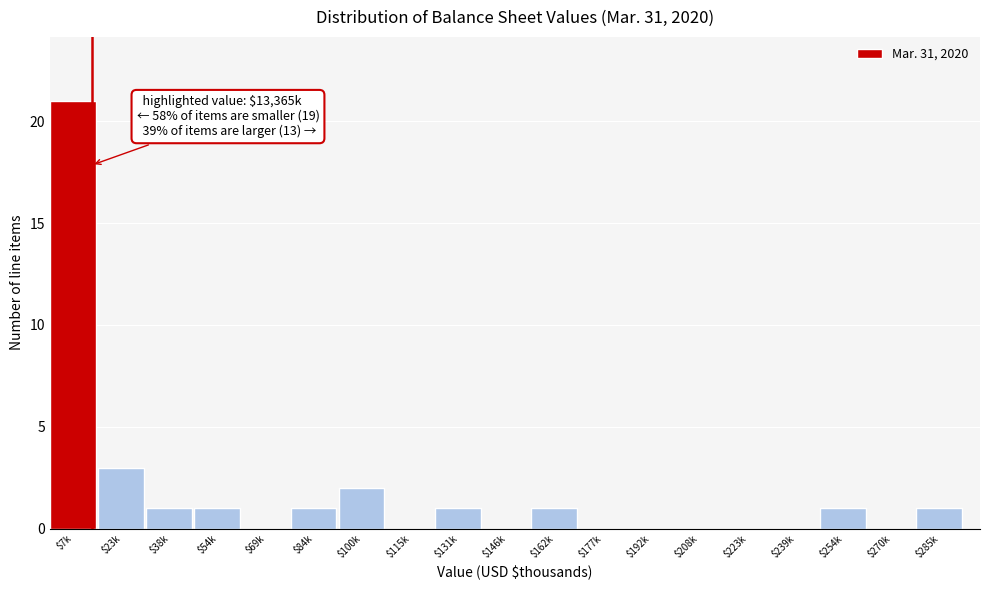

What is the approximate value at $7k?

21